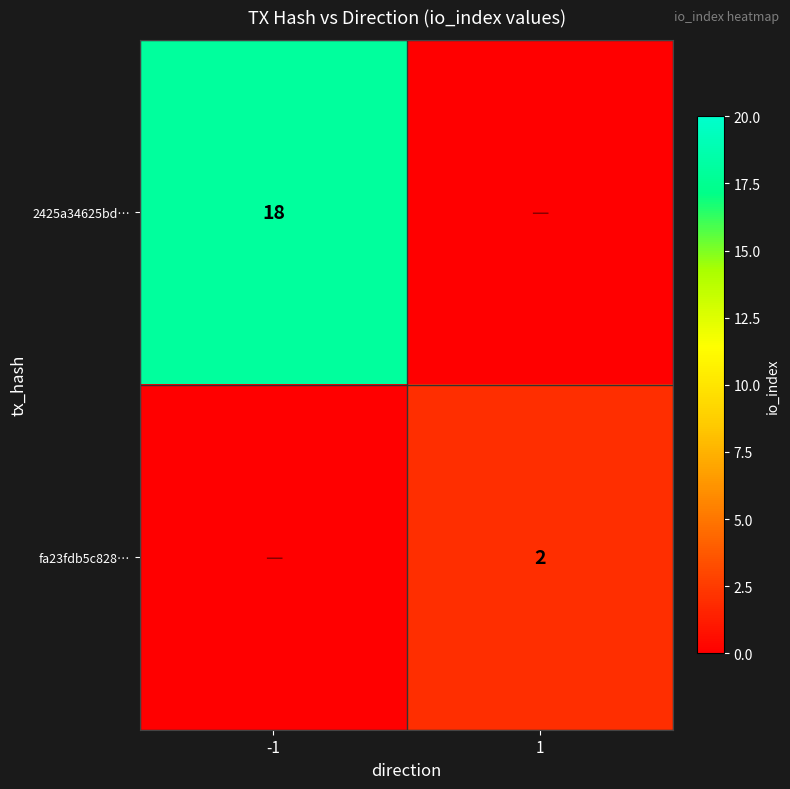

Is it true that 2425a34625bd… equals 32 at -1?

False